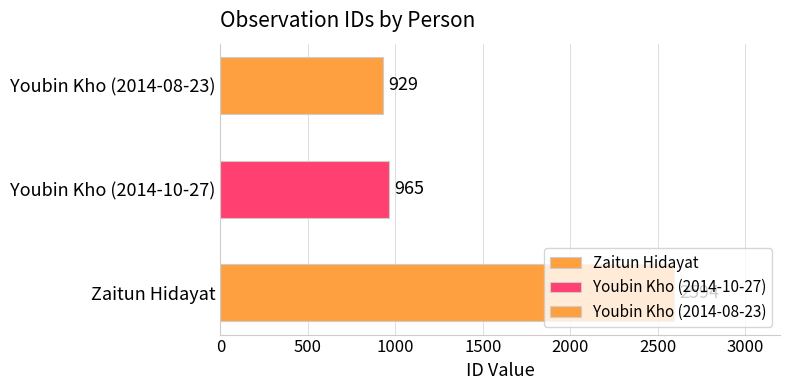

What is the difference between the values at Youbin Kho (2014-08-23) and Zaitun Hidayat?

1665